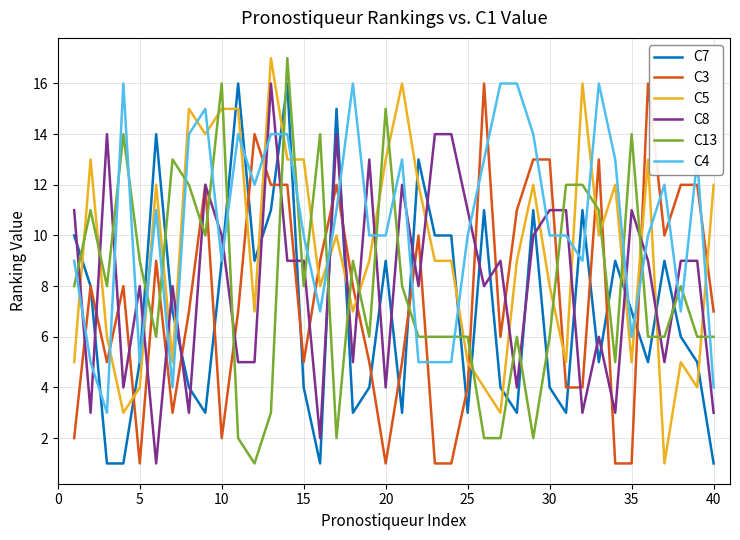

True or false: C3 and C13 cross at least once.

True